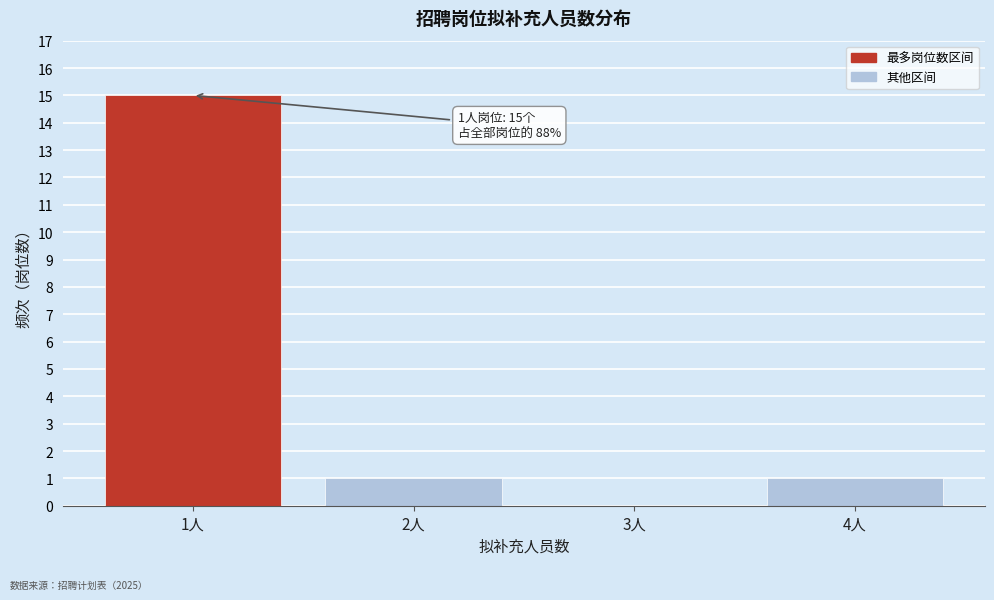

Reading left to right, extract all data points from this chart.

1人=15	2人=1	3人=0	4人=1